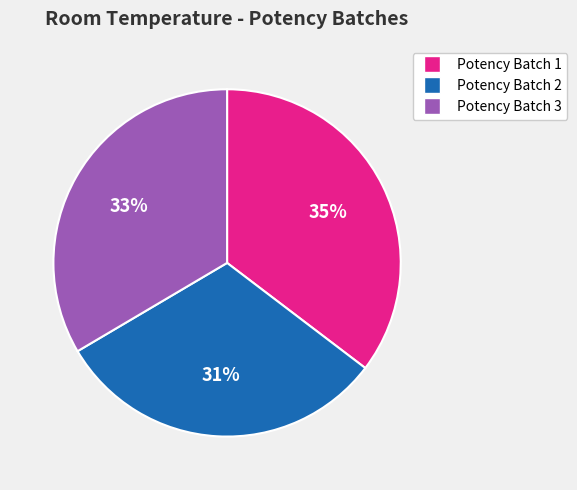

Which category has the biggest portion of the pie?

Potency Batch 1